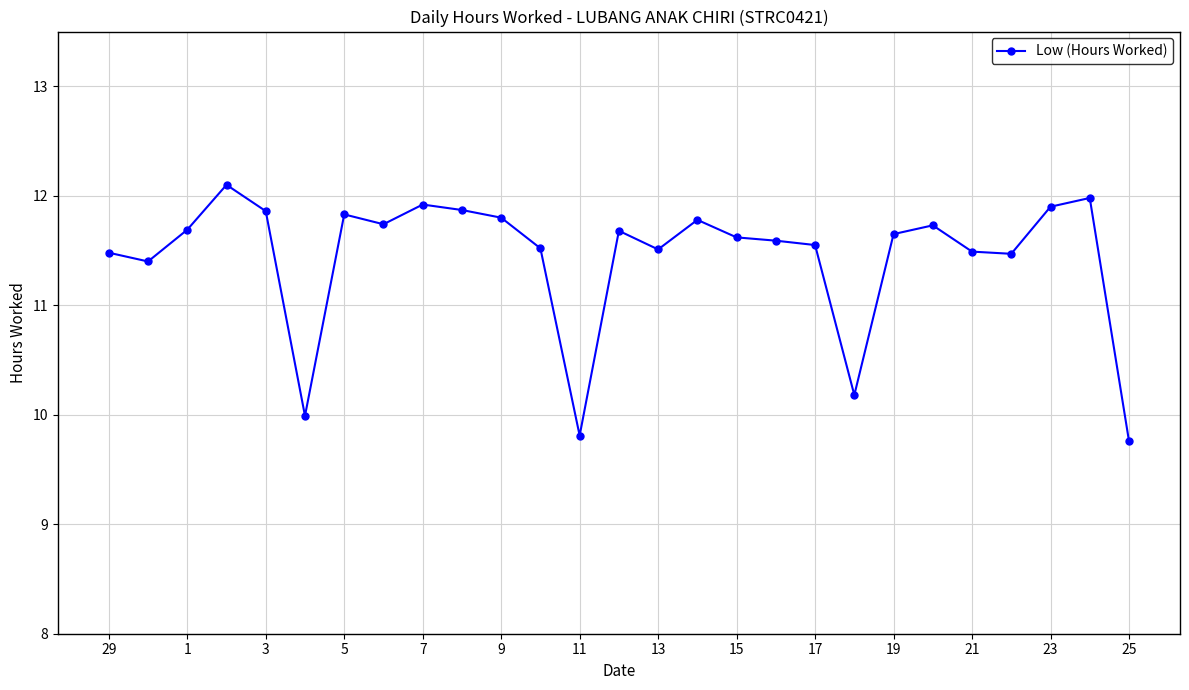

What is the maximum value shown in the chart?

12.1